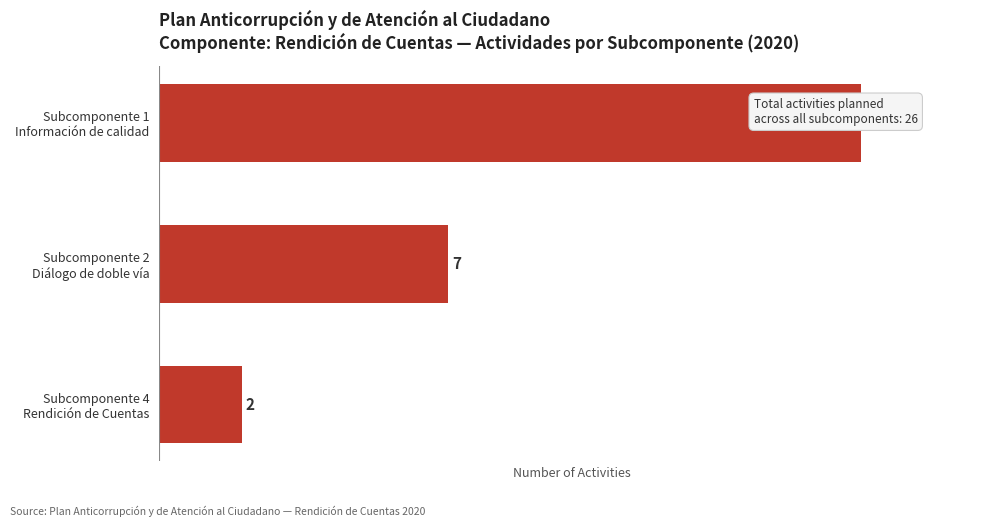

True or false: the data shows 7 at Subcomponente 2 Diálogo de doble vía.

True